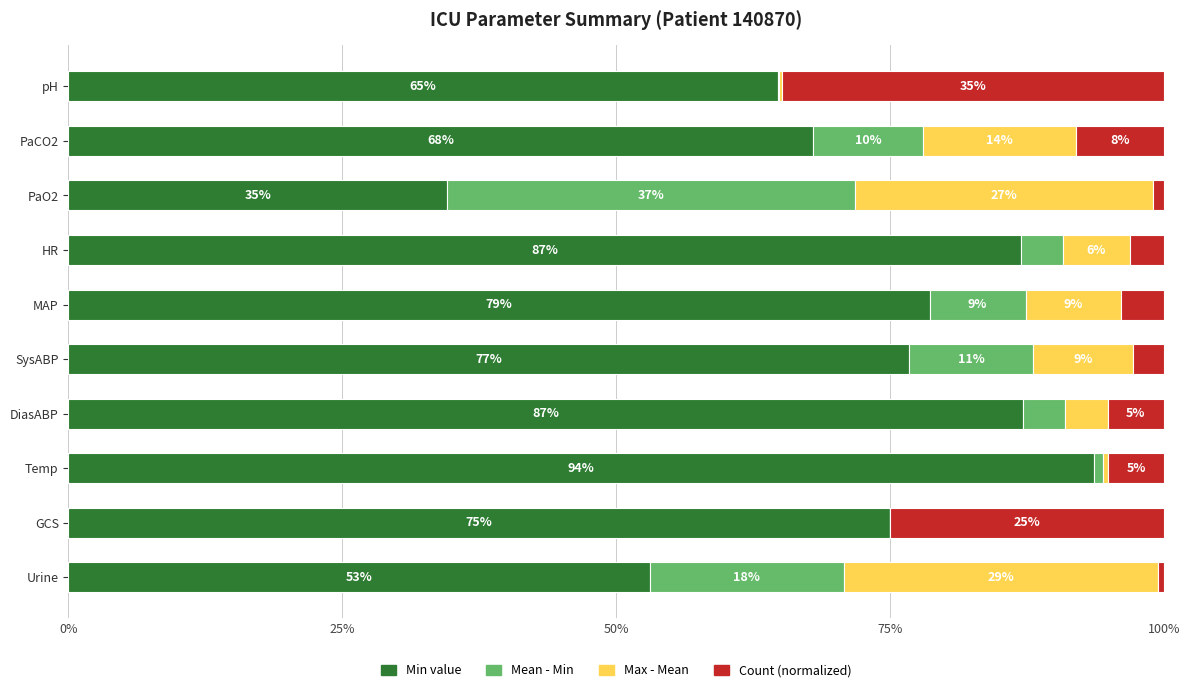

What is the total value across all series at PaO2?

100.0